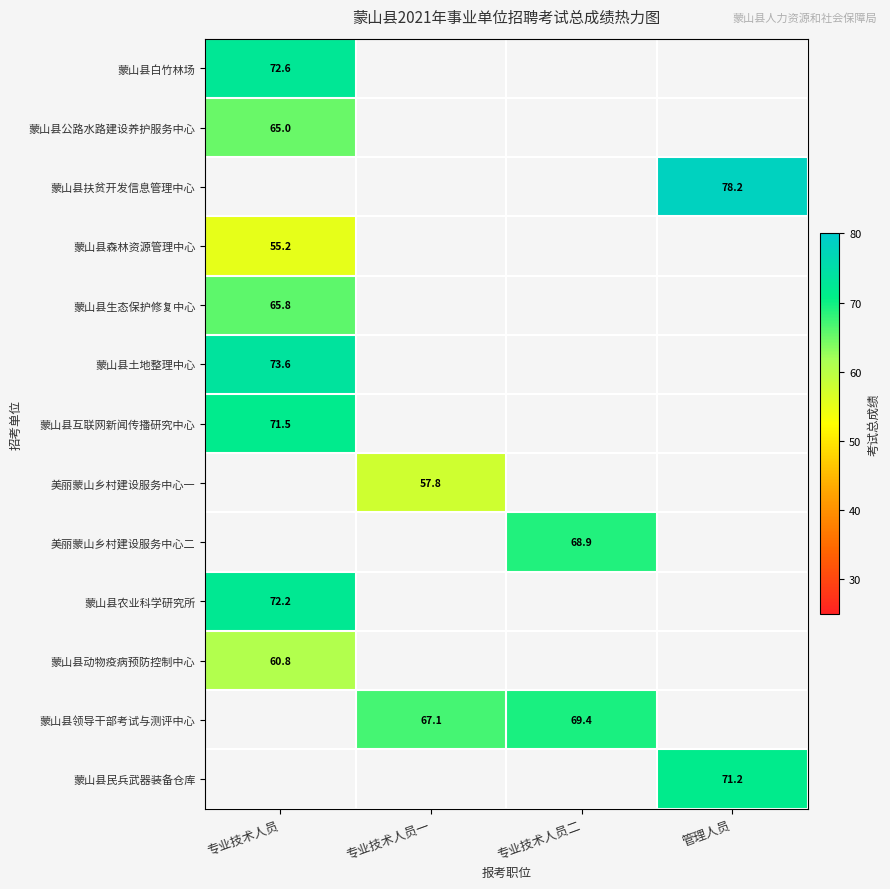

The value of 蒙山县民兵武器装备仓库 at 管理人员 is 113.2. True or false?

False